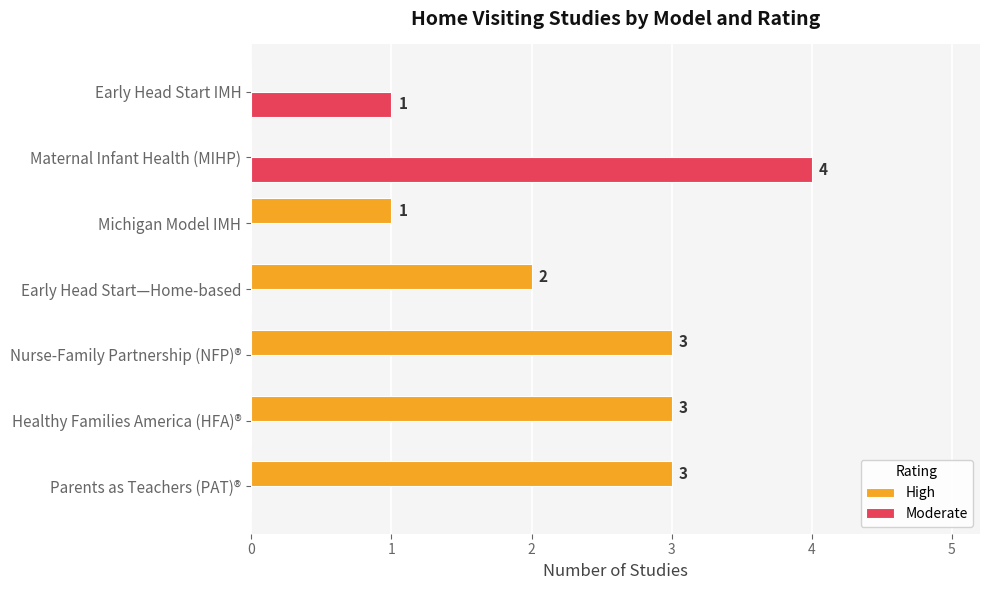

Which series changed the most between Parents as Teachers (PAT)® and Early Head Start—Home-based?

High